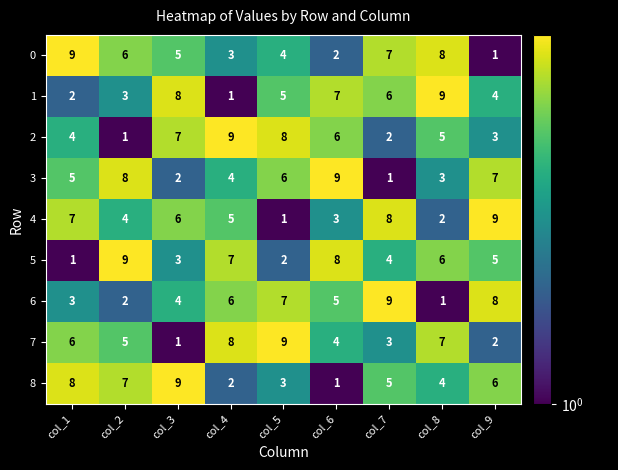

What is the sum of the 4 values at col_4 and col_3?

11